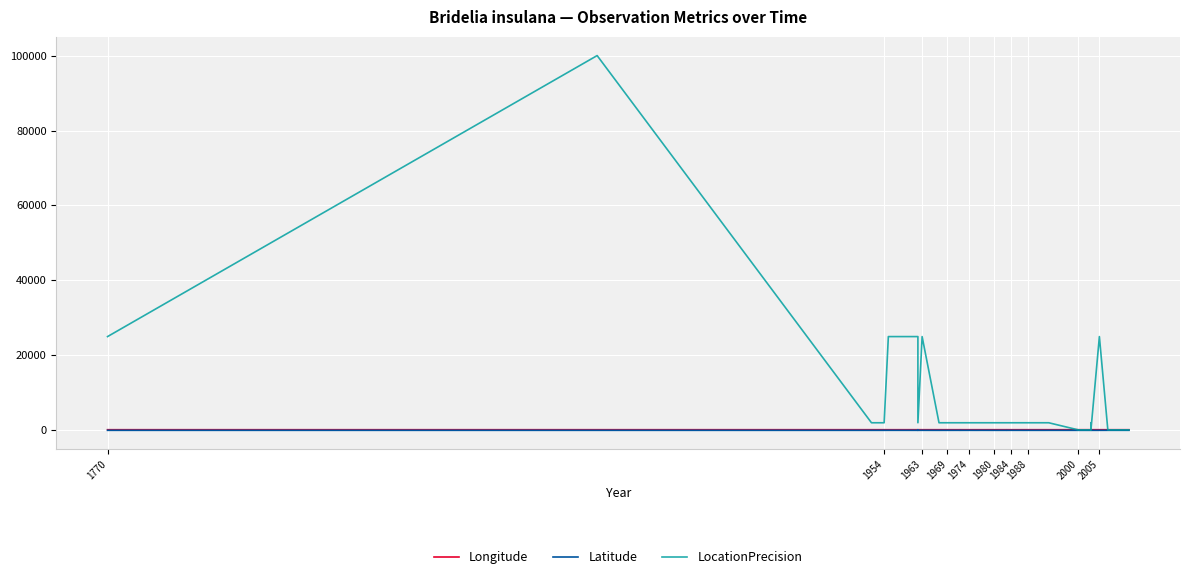

How many data points in LocationPrecision are above 2000?

6